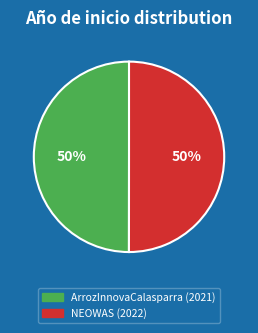

To the nearest percent, what is the average slice percentage?

50%